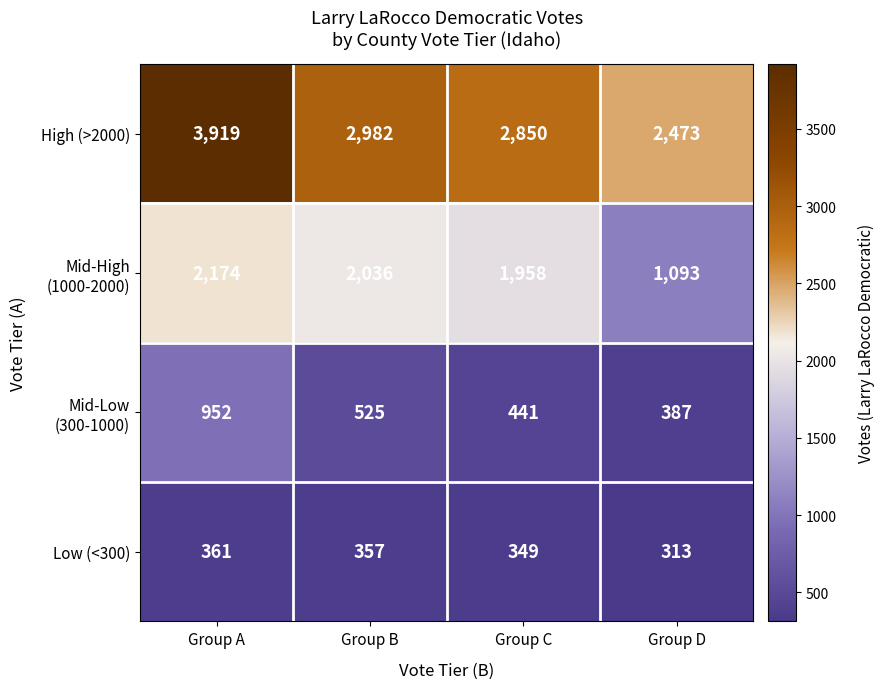

What is the average value of the Low (<300) series?

345